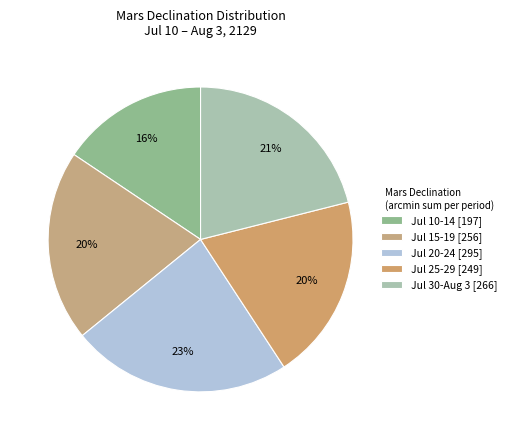

To the nearest percent, what portion does Jul 20-24 represent?

23%